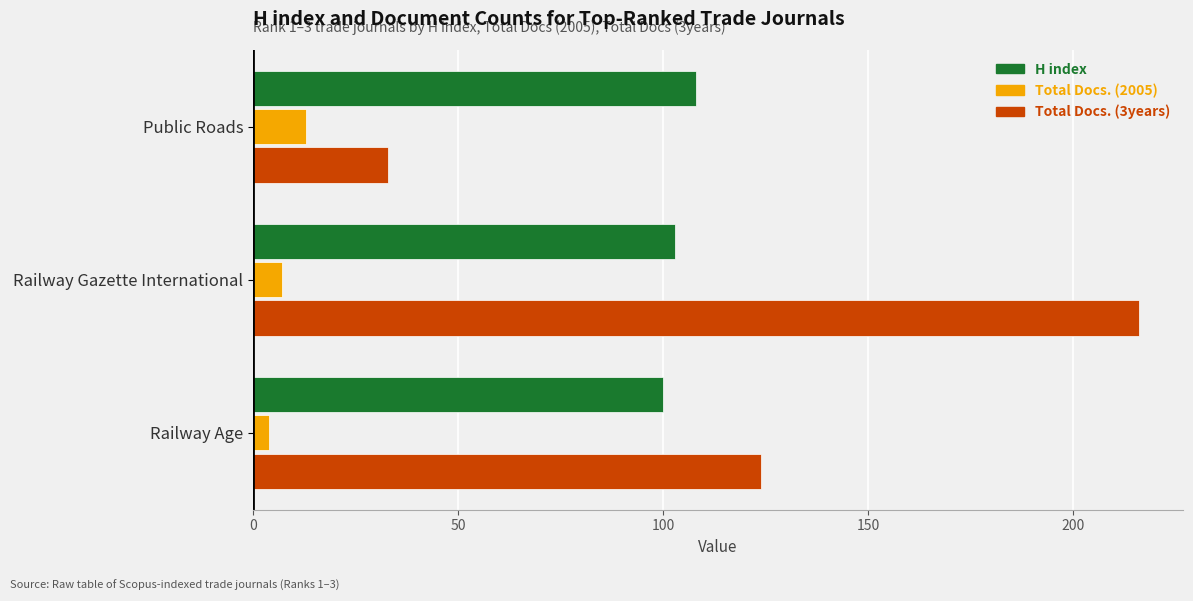

Which series has the largest range (max minus min)?

Total Docs. (3years)